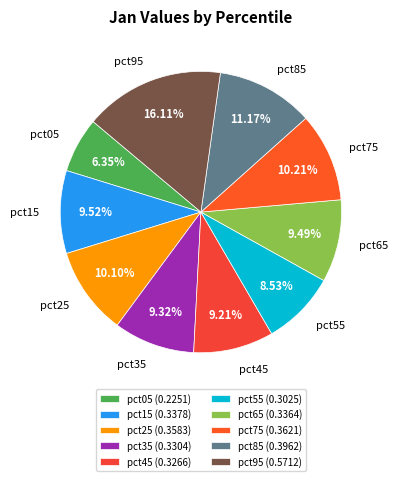

Which slice is the smallest?

pct05